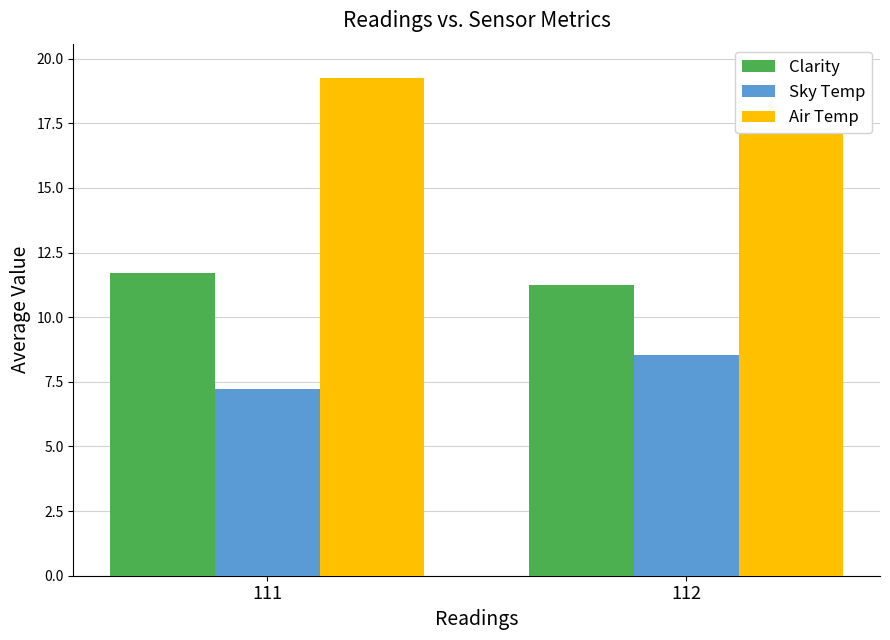

True or false: Air Temp has a value of 13.2 at 112.

False